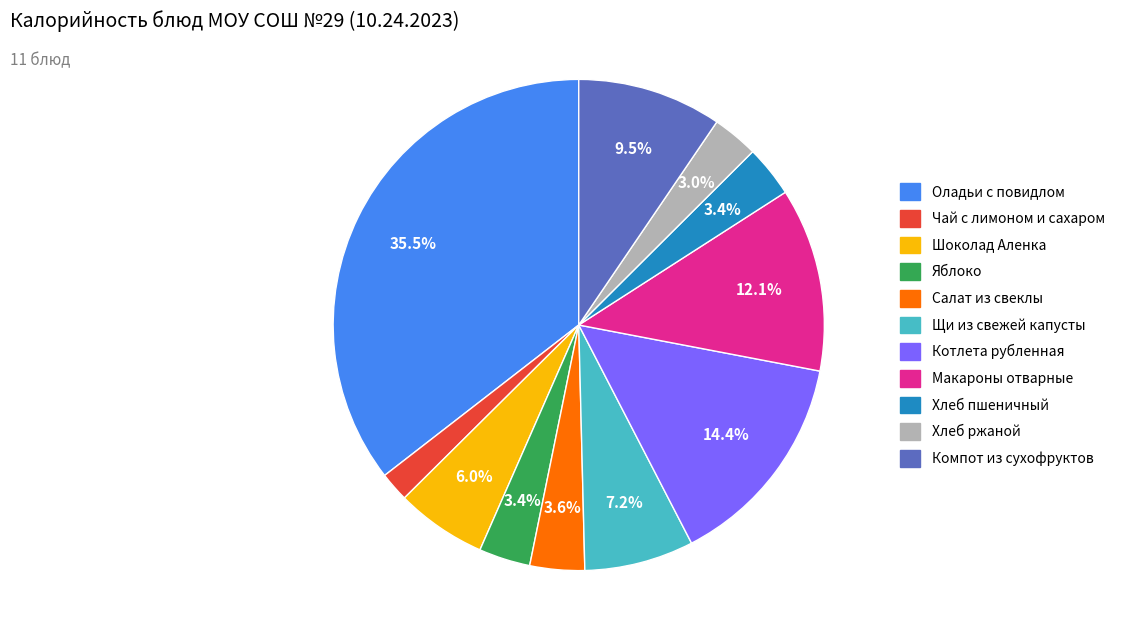

Which category has the biggest portion of the pie?

Оладьи с повидлом